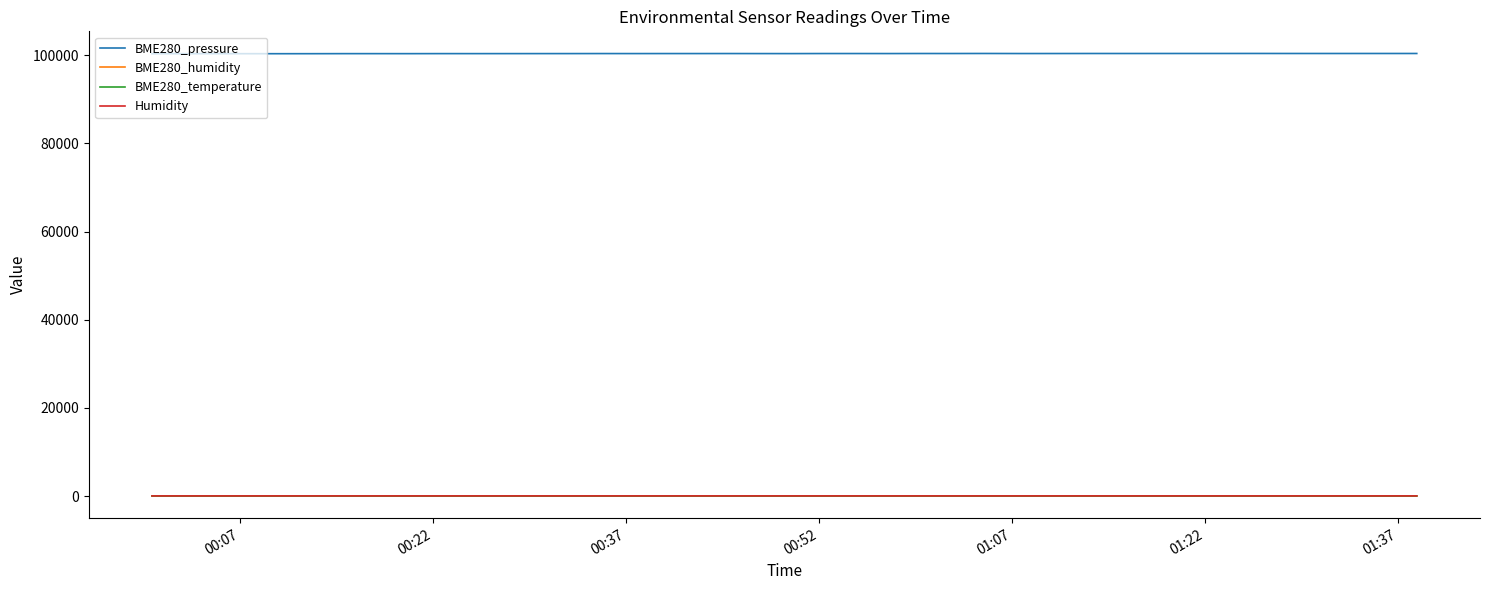

Is this an area chart (filled region under the line)?

No